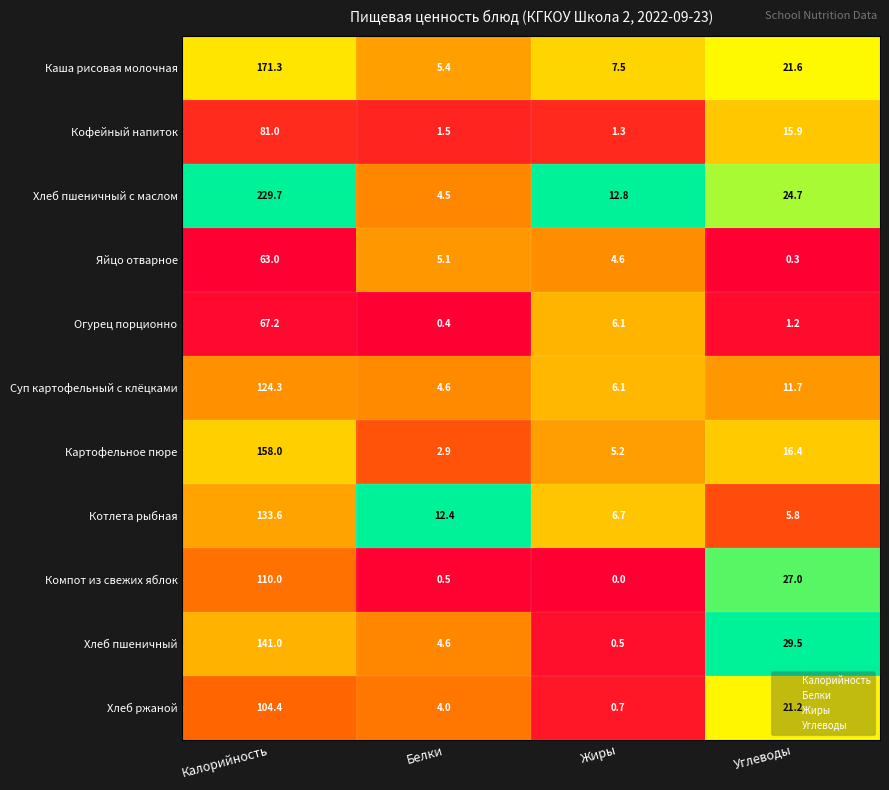

What is the difference between the highest and lowest values at Белки?

12.0